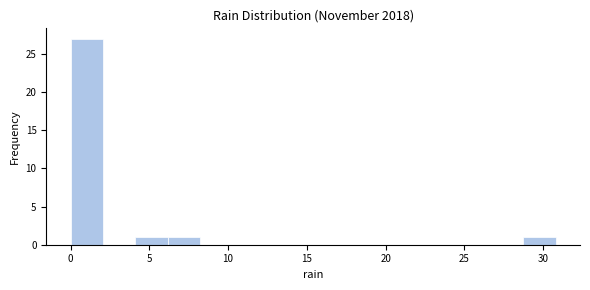

What is the height of the bar covering 4.0 to 6.0 on the x-axis? Neither the bar edges nor the heights are printed on the chart, so give them approximately, as read against the axes.

1